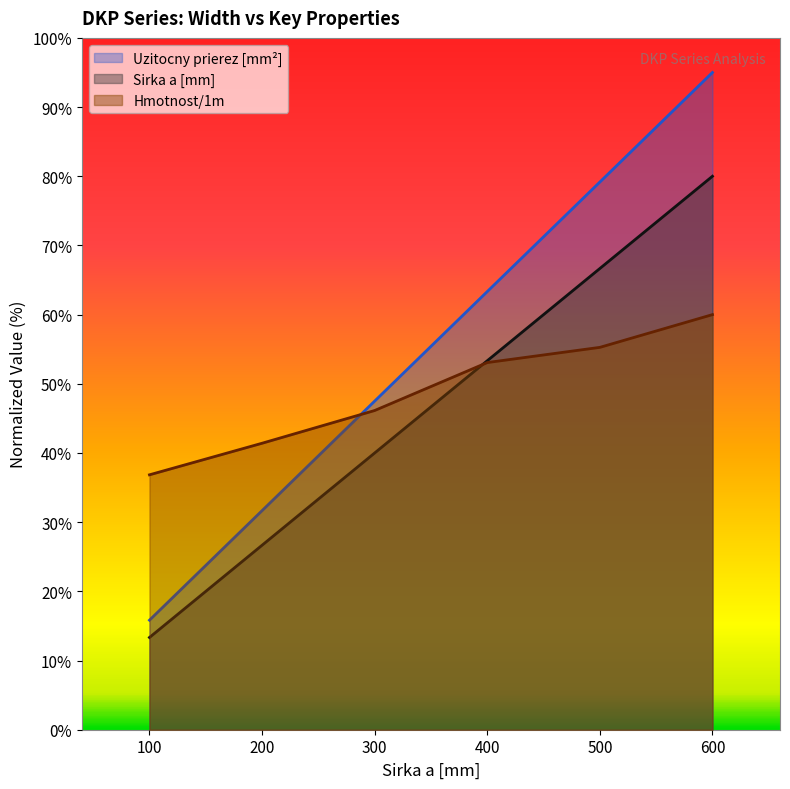

What is the value of the Hmotnost/1m point at the 3rd from the left?

46.1